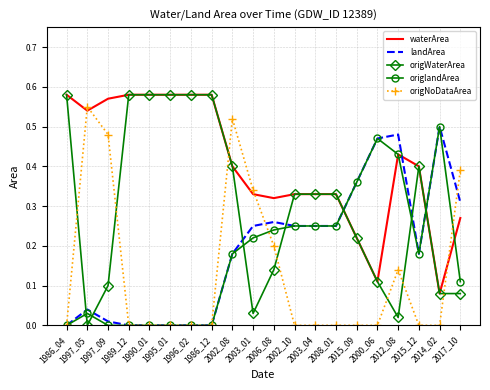

What is the total value across all series at 2015_12?

1.2